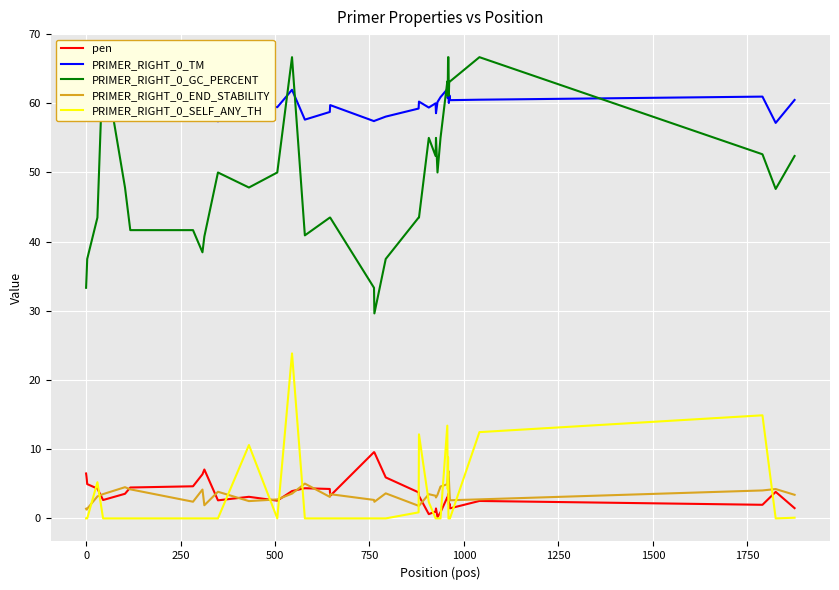

True or false: PRIMER_RIGHT_0_END_STABILITY has more than 2 points higher than both neighbors.

True